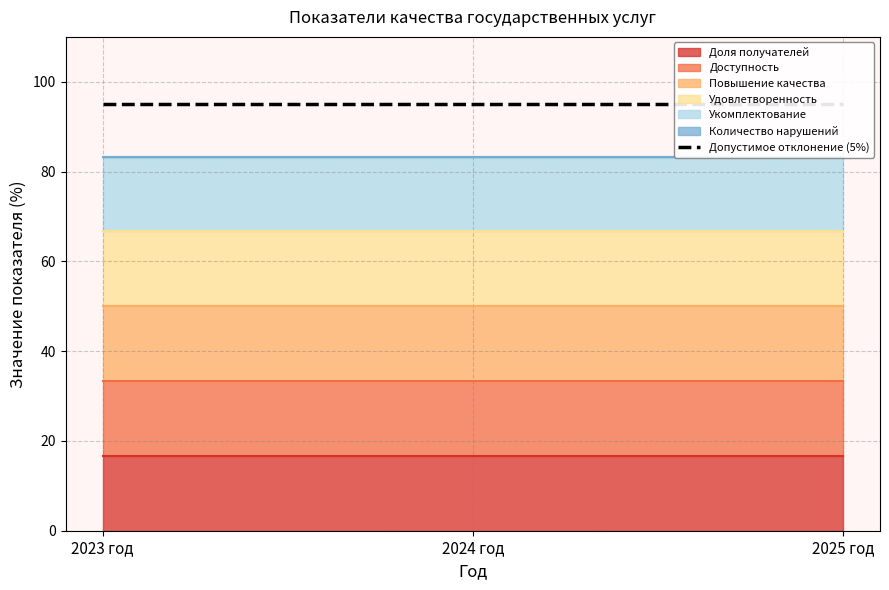

Which series changed the most between 2023 год and 2024 год?

Доля получателей